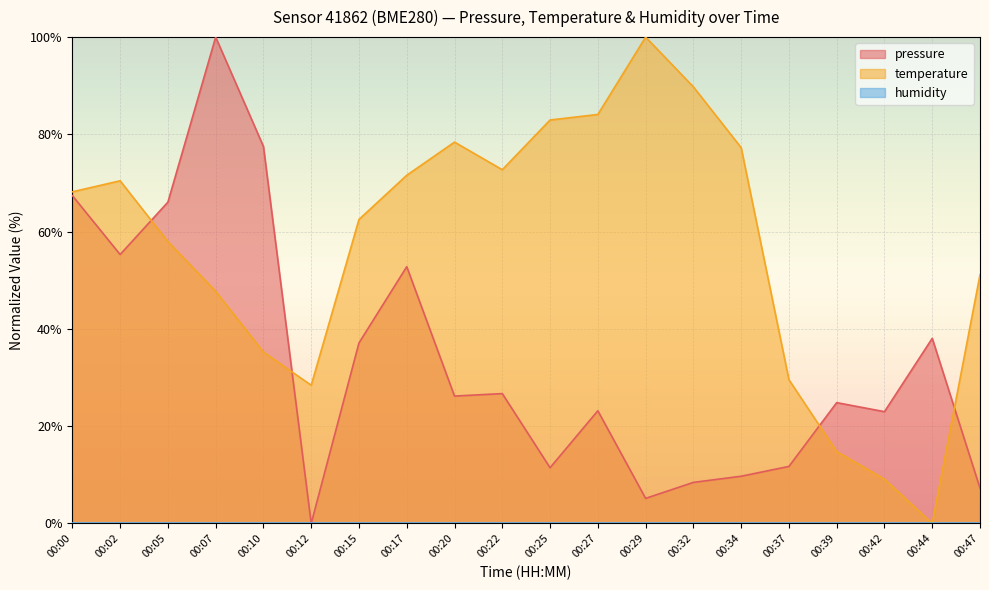

How many data points does each series have?

20